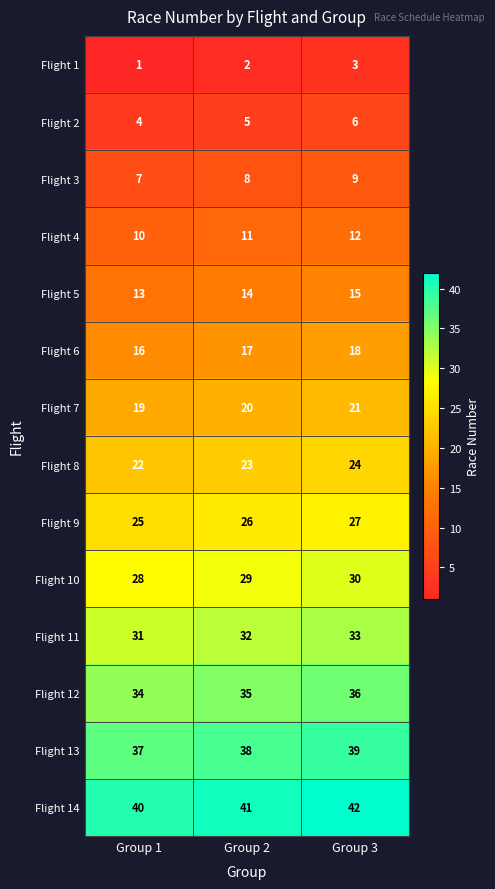

What is the average value of the Flight 7 series?

20